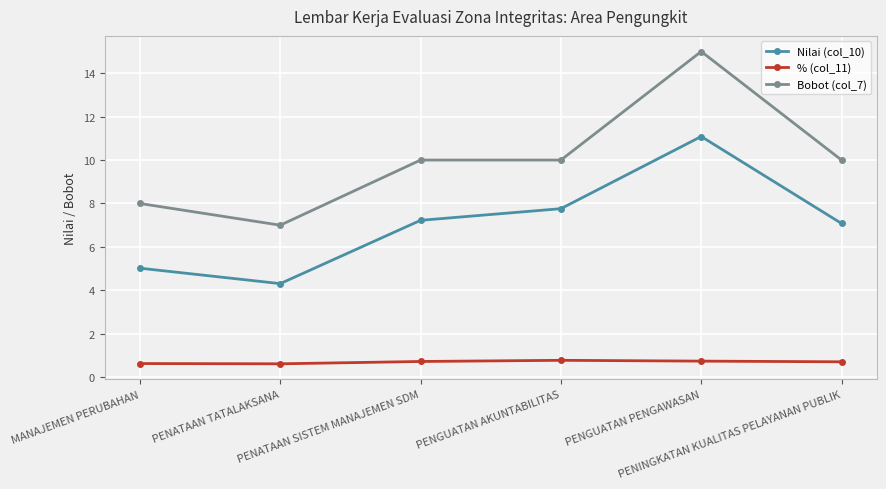

What is the highest value of the % (col_11) series?

0.8